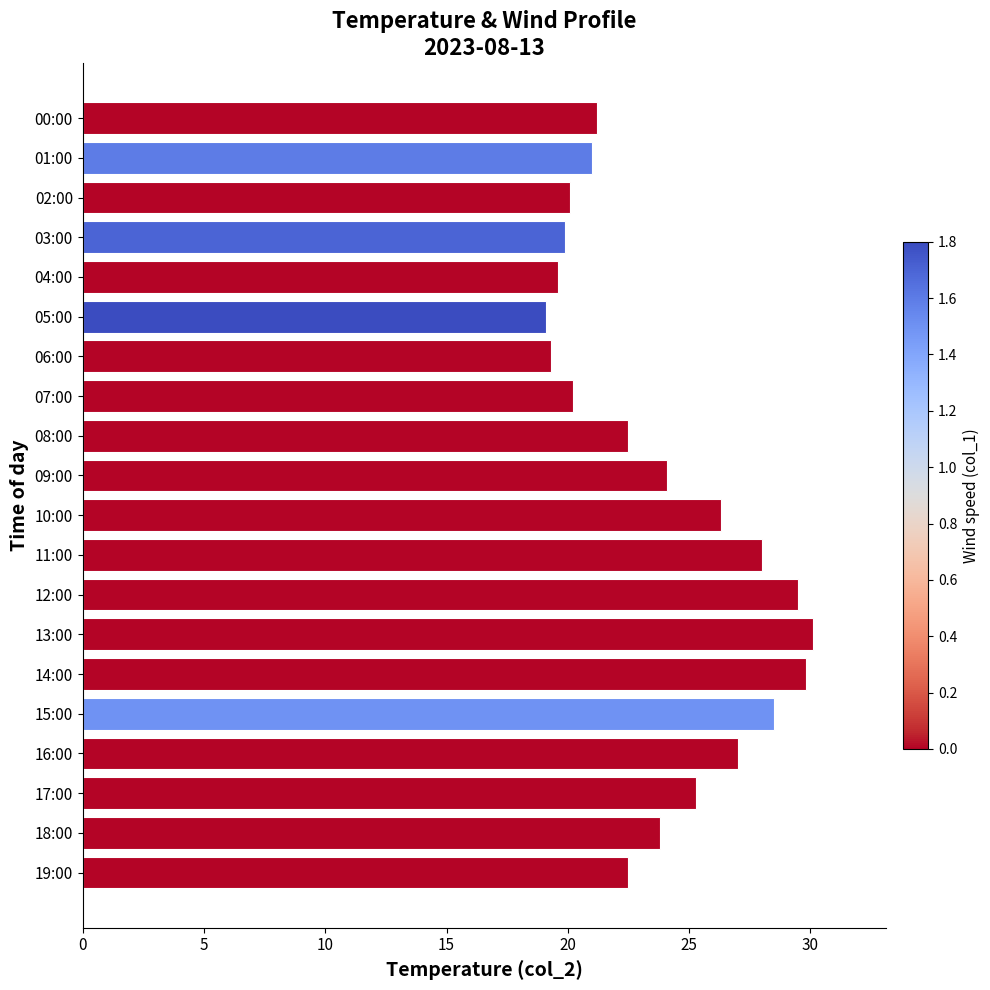

What is the ratio of the value at 03:00 to the value at 18:00?

0.8